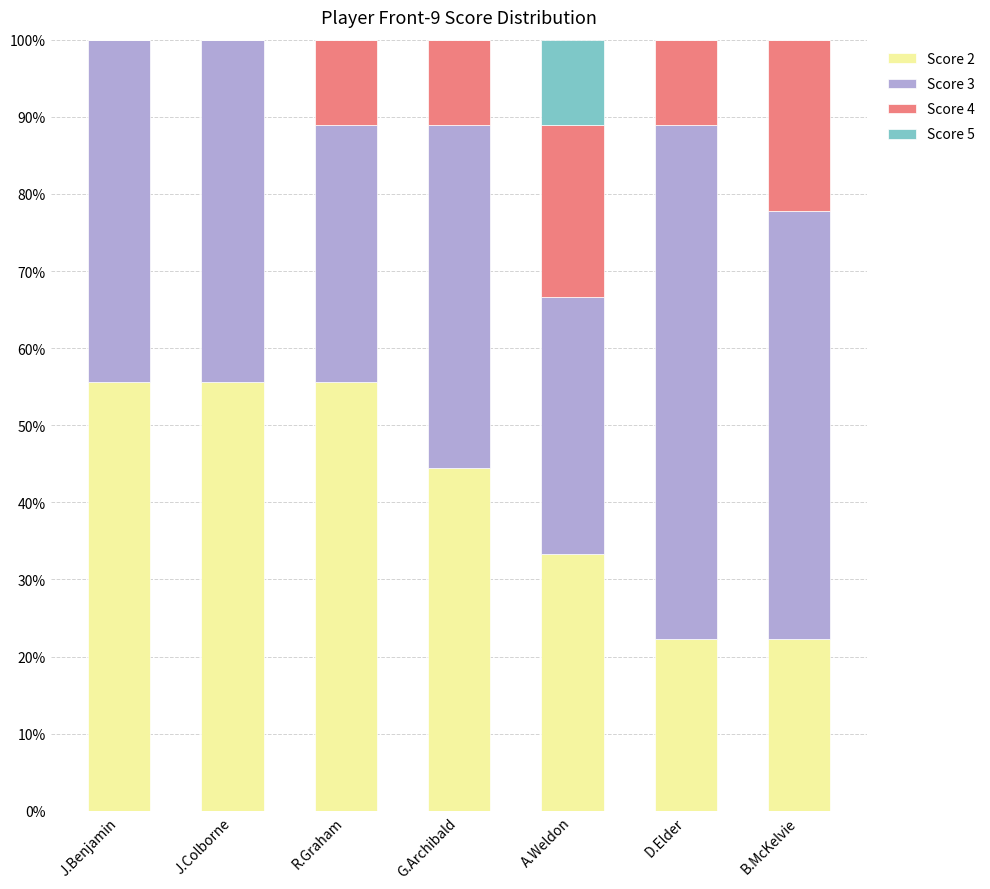

What is the sum of all Score 2 values?

288.9